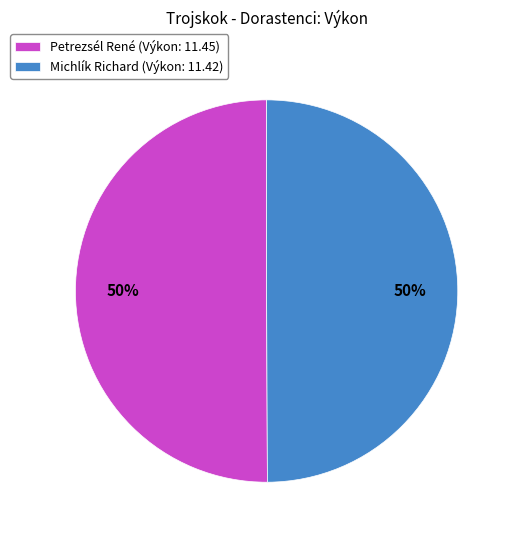

What is the ratio of the value at Michlík Richard to the value at Petrezsél René?

1.0